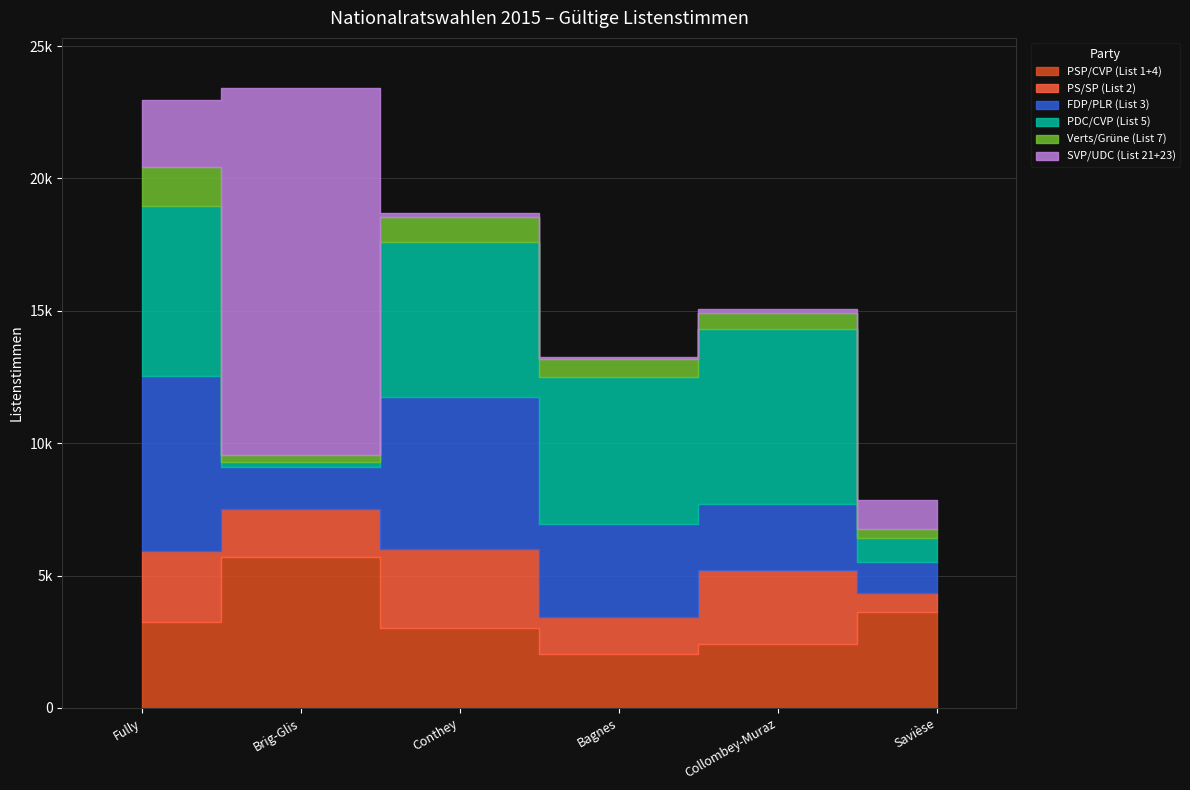

Rank the categories by SVP/UDC (List 21+23) value from highest to lowest.

Brig-Glis, Fully, Savièse, Conthey, Collombey-Muraz, Bagnes